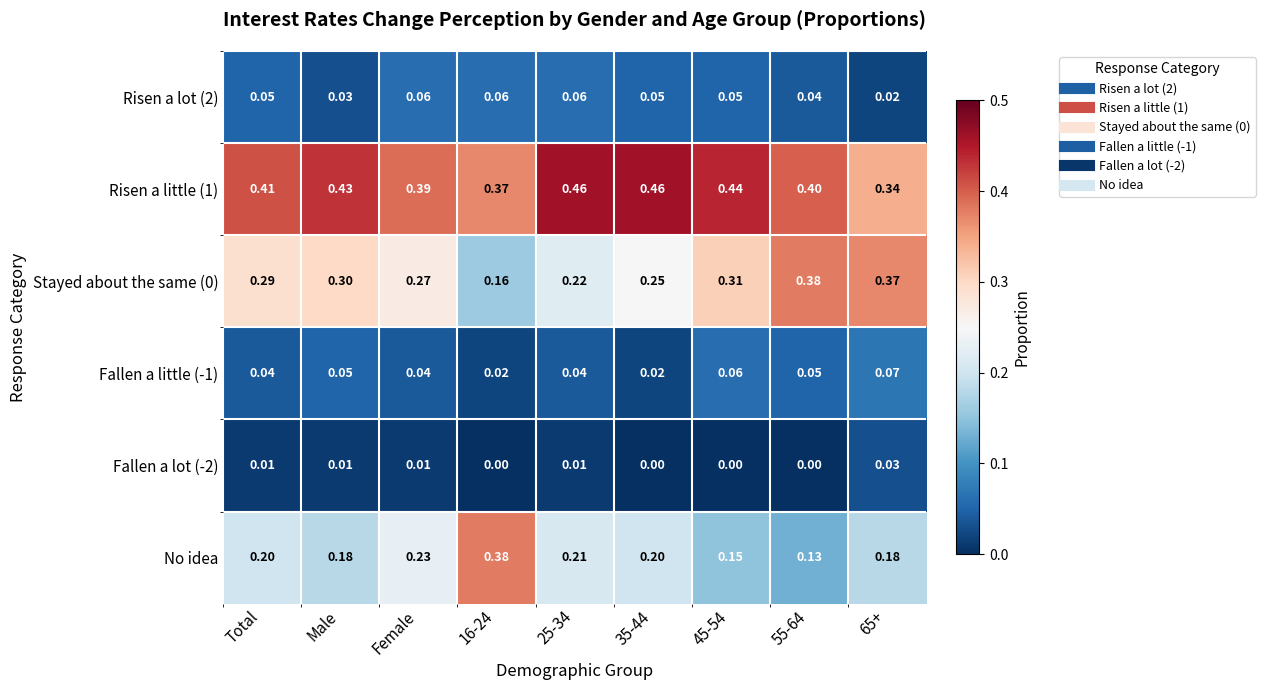

Which series has the widest spread of values?

No idea